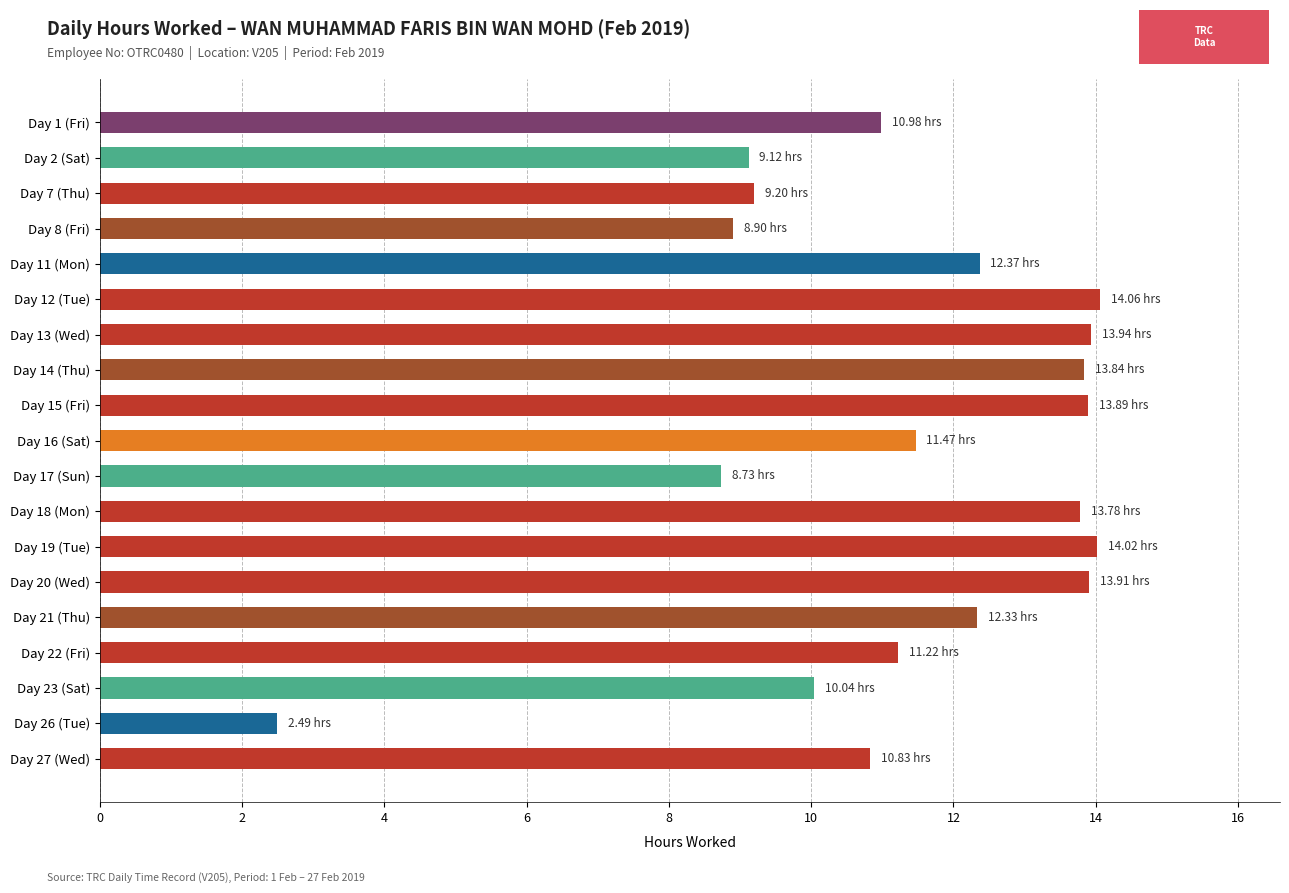

What is the difference between the maximum and minimum values?

11.6